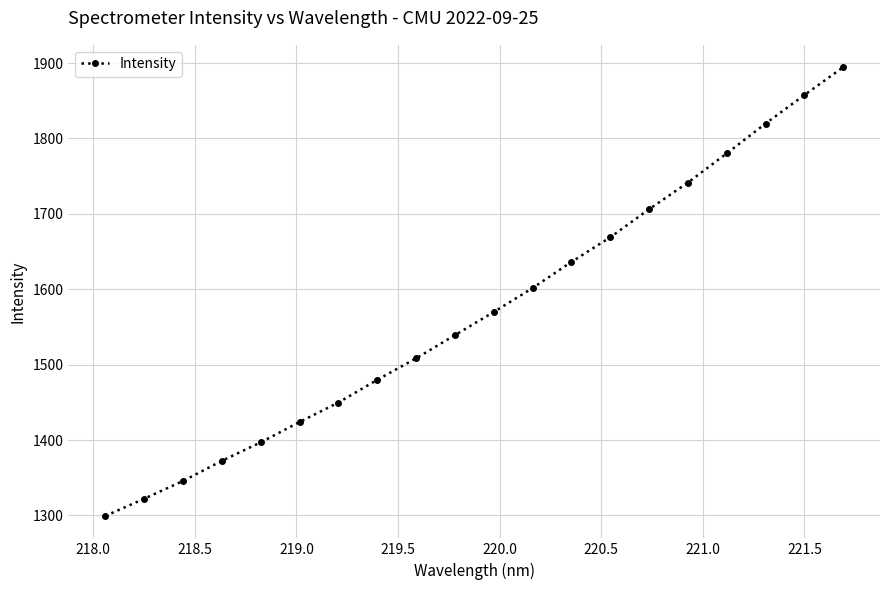

What is the maximum value shown in the chart?

1894.4